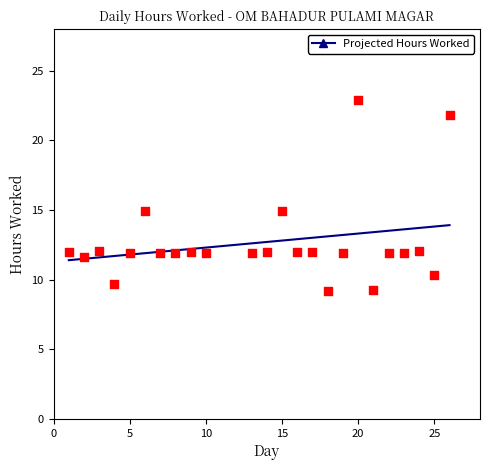

What is the range of X values (max minus min)?

25.0